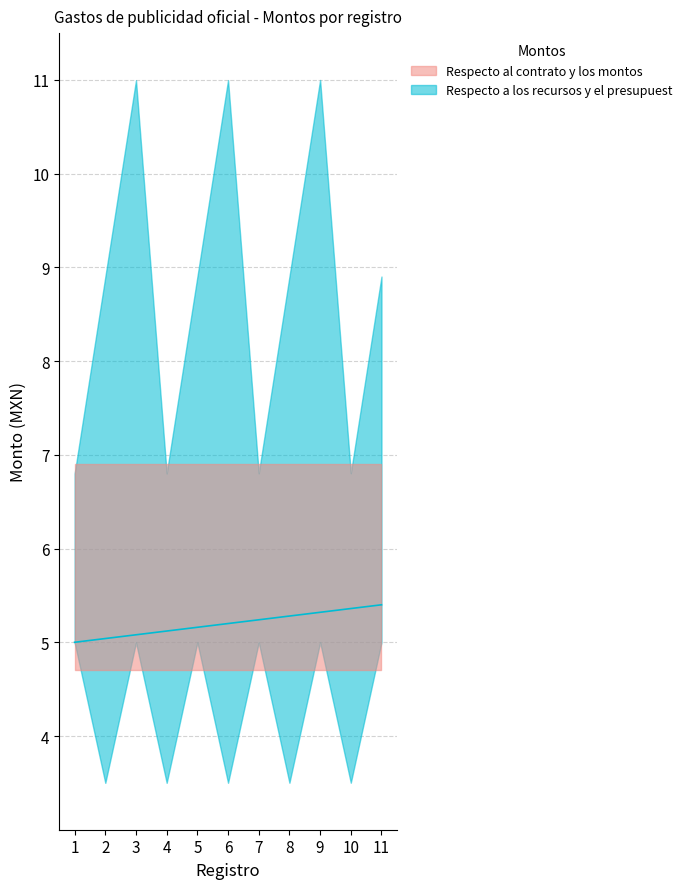

What is the average value?

5.2